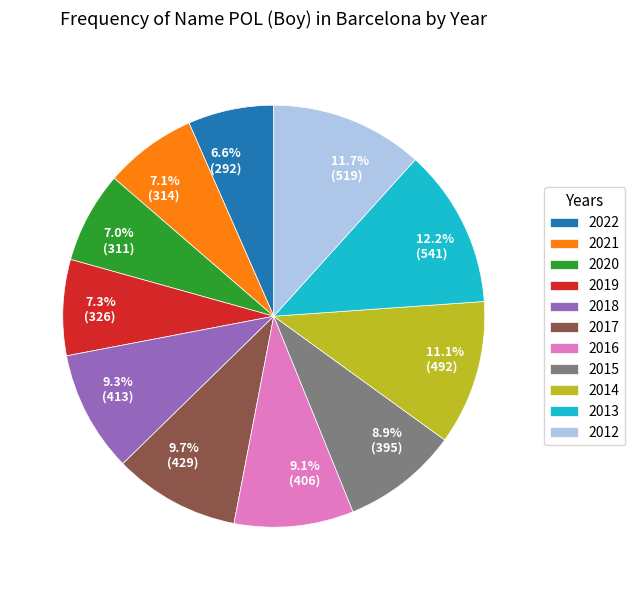

What percentage is the 2015 slice, to the nearest percent?

9%